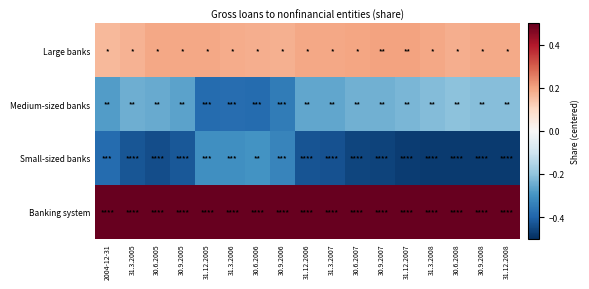

At how many categories does at least one series exceed 0?

17